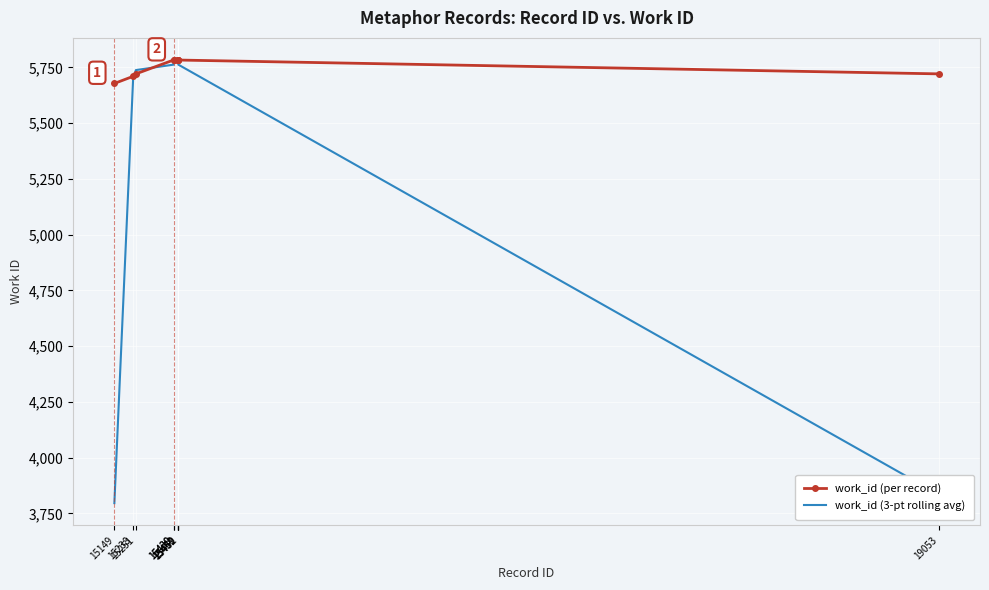

How many work_id (per record) values are between 5721 and 5783?

8